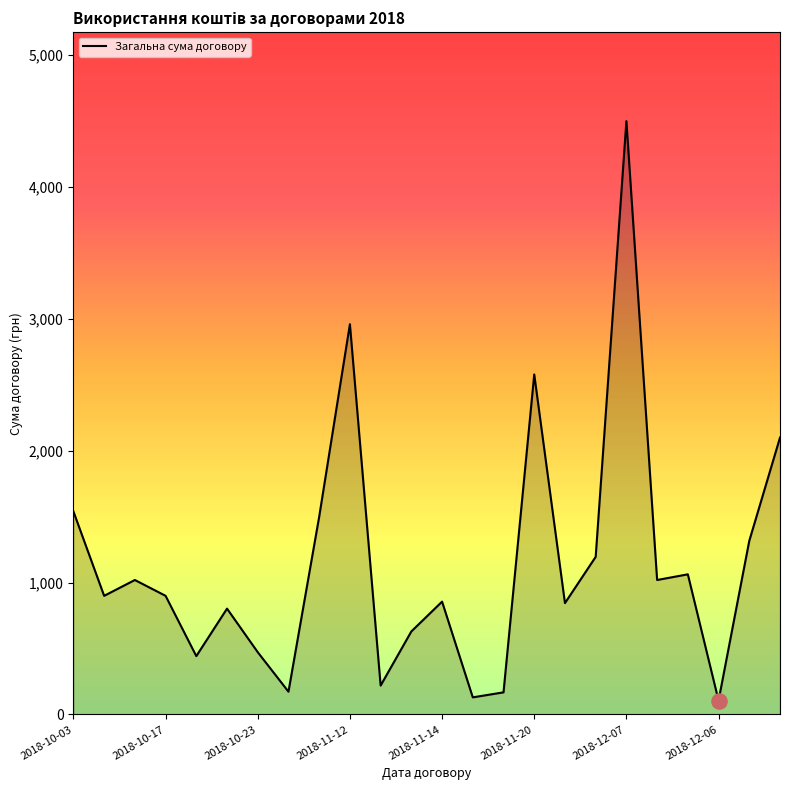

What is the minimum value shown in the chart?

105.7